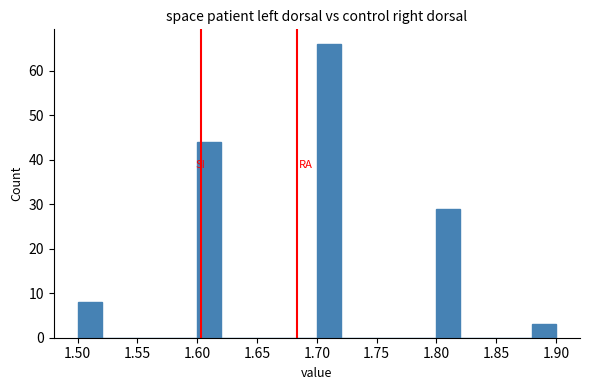

Reading left to right, transcribe this chart: for each bar, give the range it covers on the x-axis and its height. The values are not printed on the chart, so give them approximately, as read against the axis.

1.50 to 1.52: 8
1.52 to 1.54: 0
1.54 to 1.56: 0
1.56 to 1.58: 0
1.58 to 1.60: 0
1.60 to 1.62: 44
1.62 to 1.64: 0
1.64 to 1.66: 0
1.66 to 1.68: 0
1.68 to 1.70: 0
1.70 to 1.72: 66
1.72 to 1.74: 0
1.74 to 1.76: 0
1.76 to 1.78: 0
1.78 to 1.80: 0
1.80 to 1.82: 29
1.82 to 1.84: 0
1.84 to 1.86: 0
1.86 to 1.88: 0
1.88 to 1.90: 3